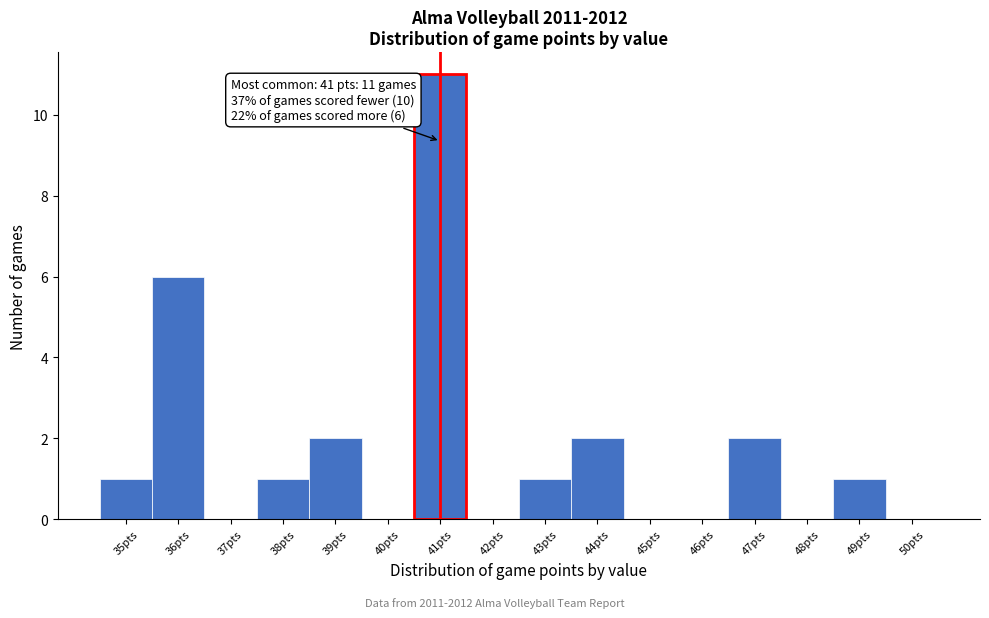

Which range on the x-axis has the tallest bar?

40.5 to 41.5